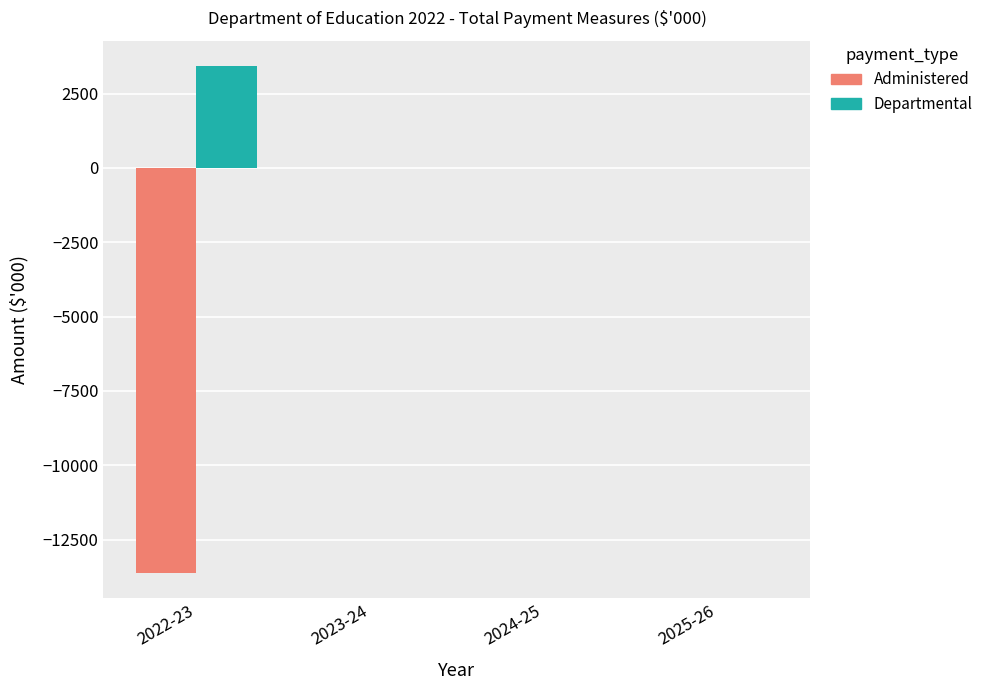

Count the number of data series in this chart.

2